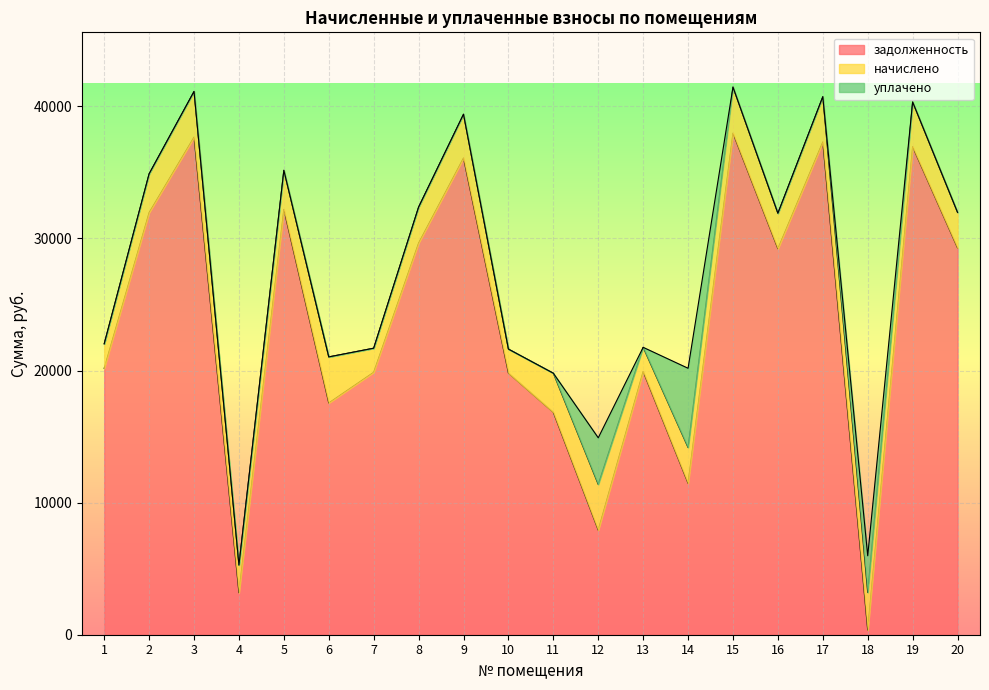

What is the difference between the highest and lowest values at 14?

8760.4